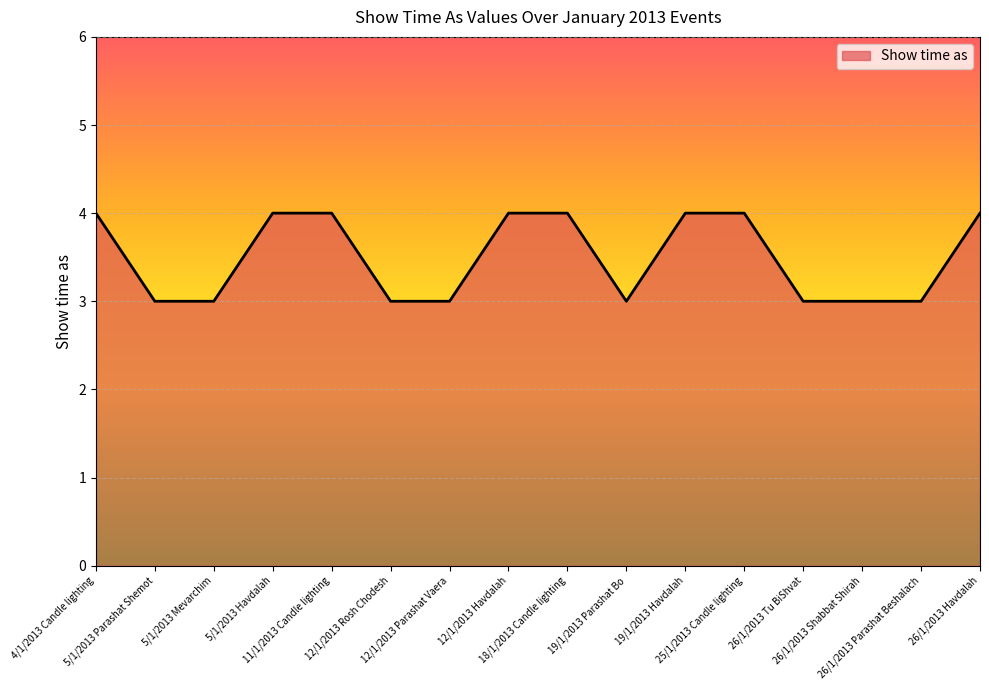

What position from the right is 26/1/2013 Tu BiShvat?

4